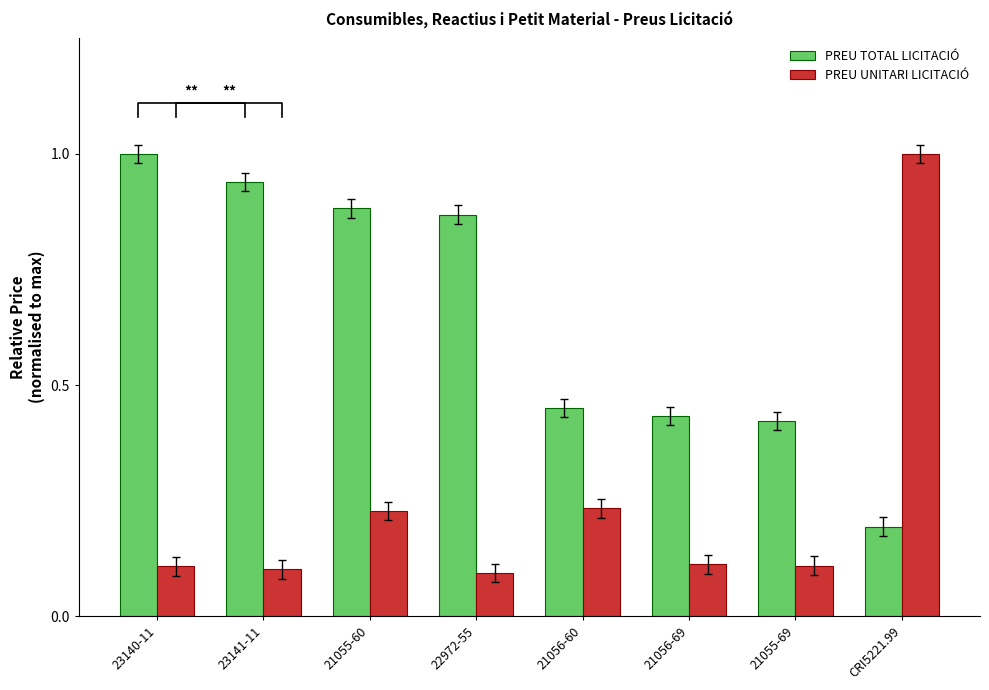

List the labels in order of PREU UNITARI LICITACIÓ value, smallest first.

22972-55, 23141-11, 23140-11, 21055-69, 21056-69, 21055-60, 21056-60, CRI5221.99